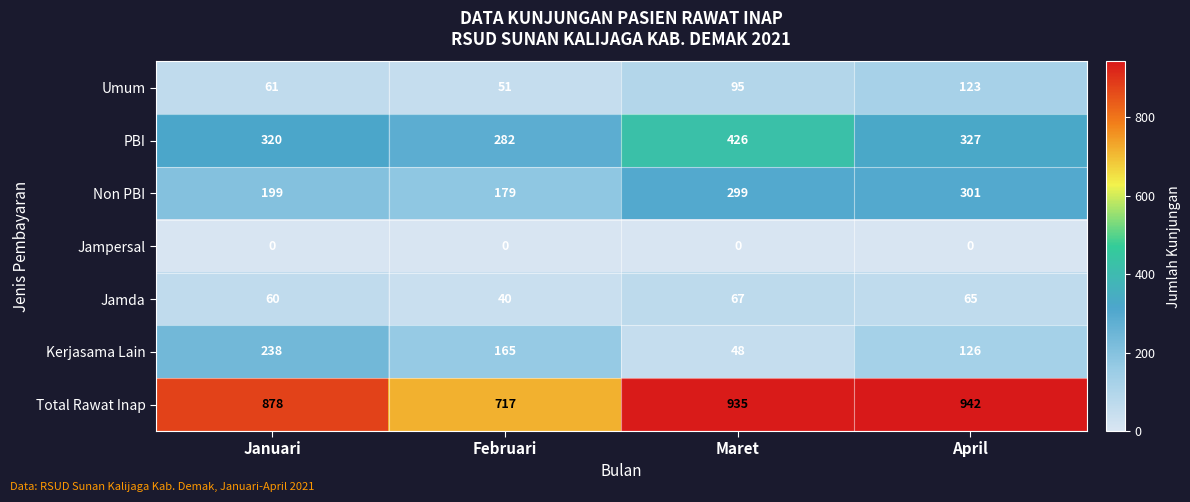

Is it true that Kerjasama Lain equals 30 at Maret?

False